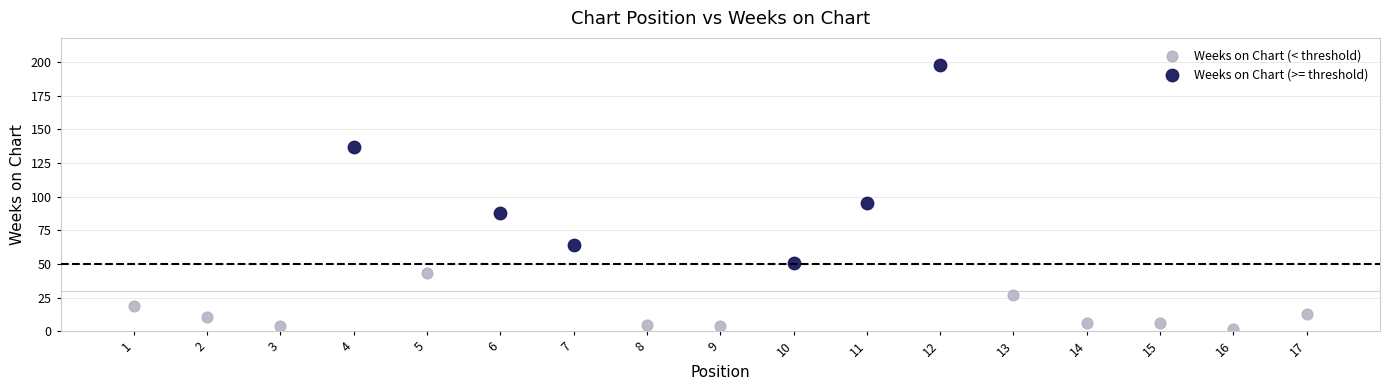

What are all the series names shown in the legend?

Weeks on Chart (< threshold), Weeks on Chart (>= threshold)